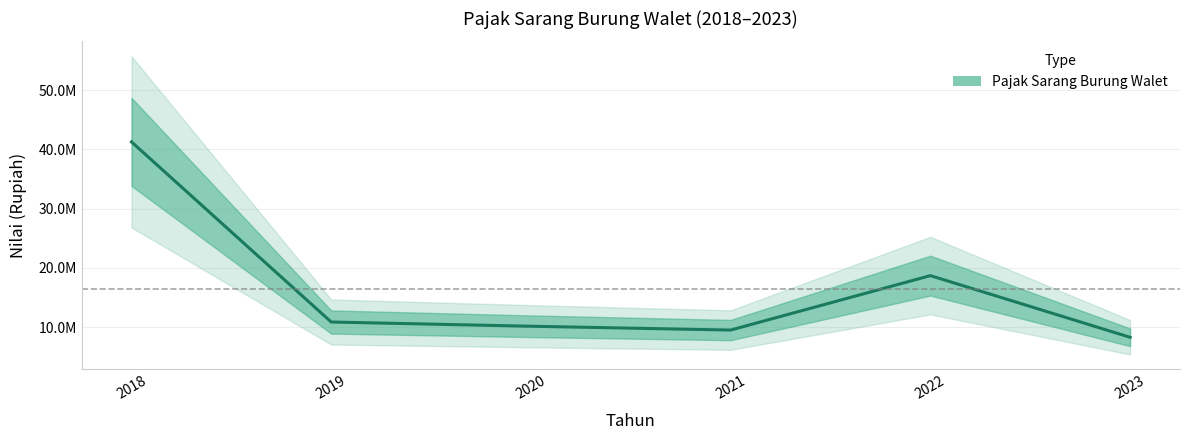

How many distinct data groups are displayed?

1